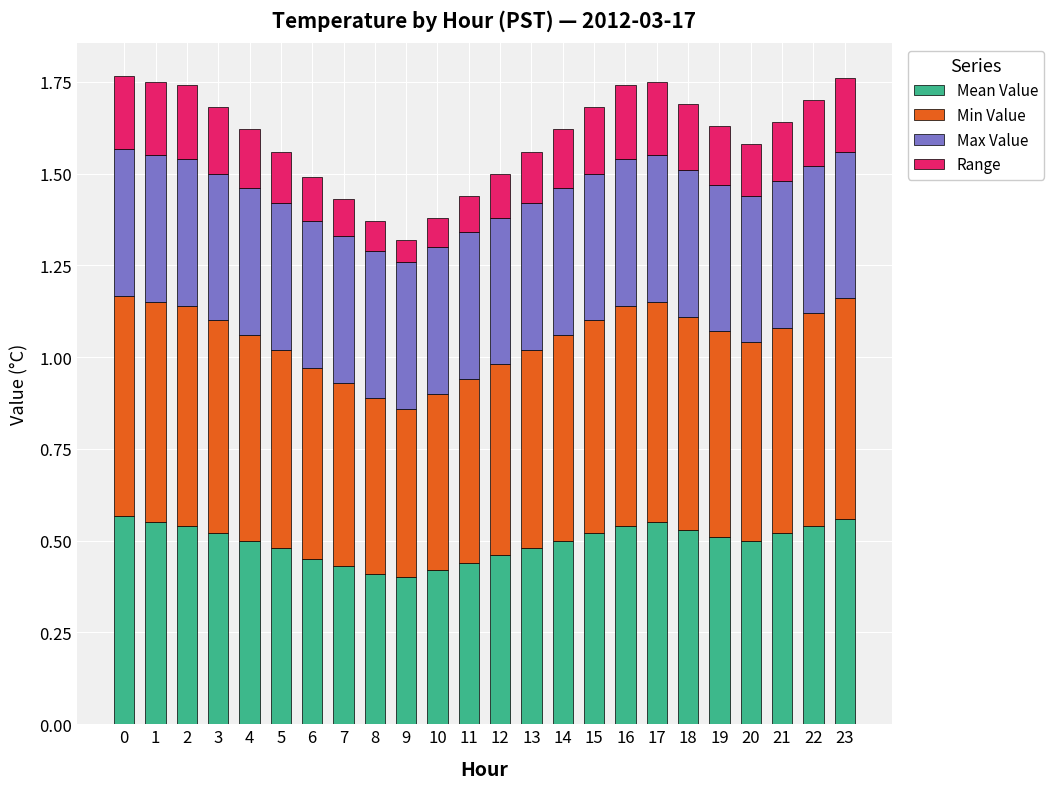

True or false: Mean Value has a value of 0.6 at 17.

True